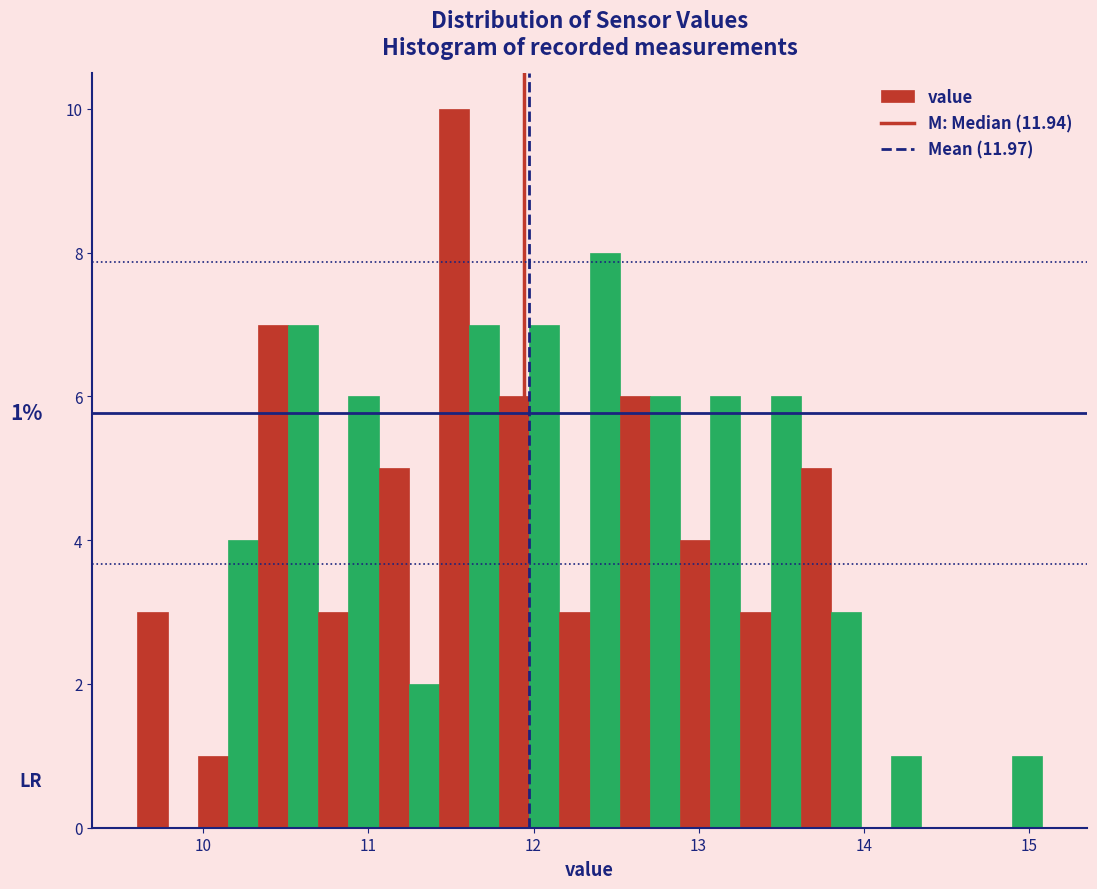

Around what value on the x-axis is the tallest bar? Give the approximate position of its centre, as read against the axis.

11.5